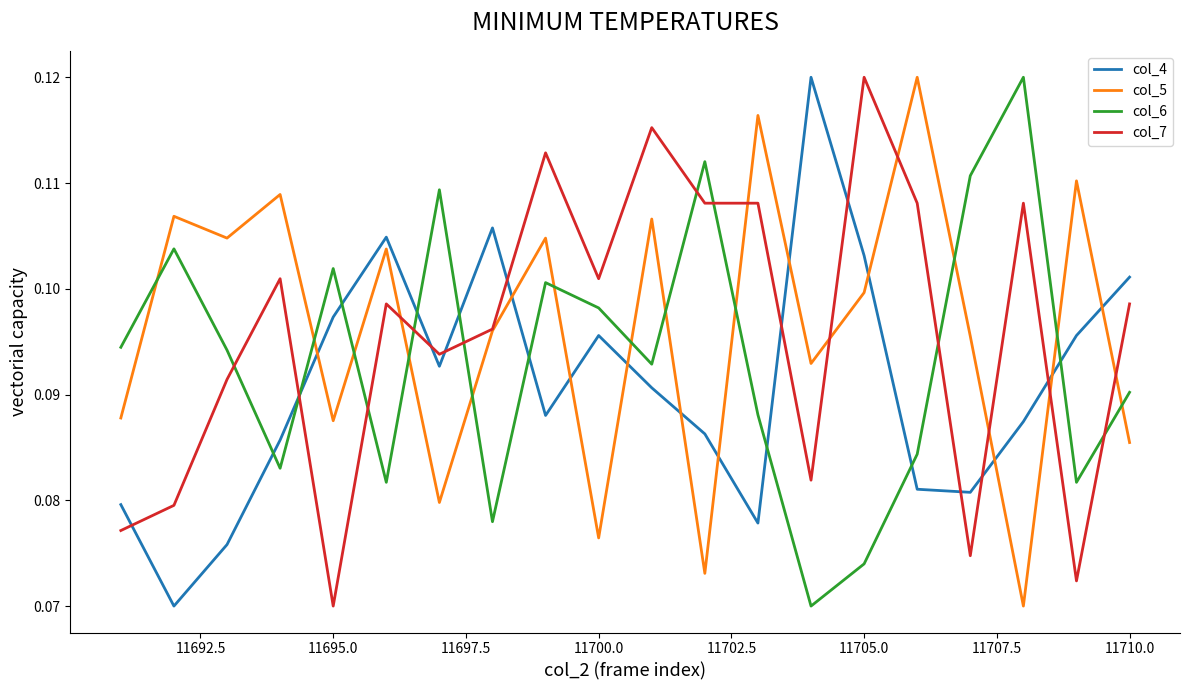

True or false: col_6 and col_4 intersect in this chart.

True